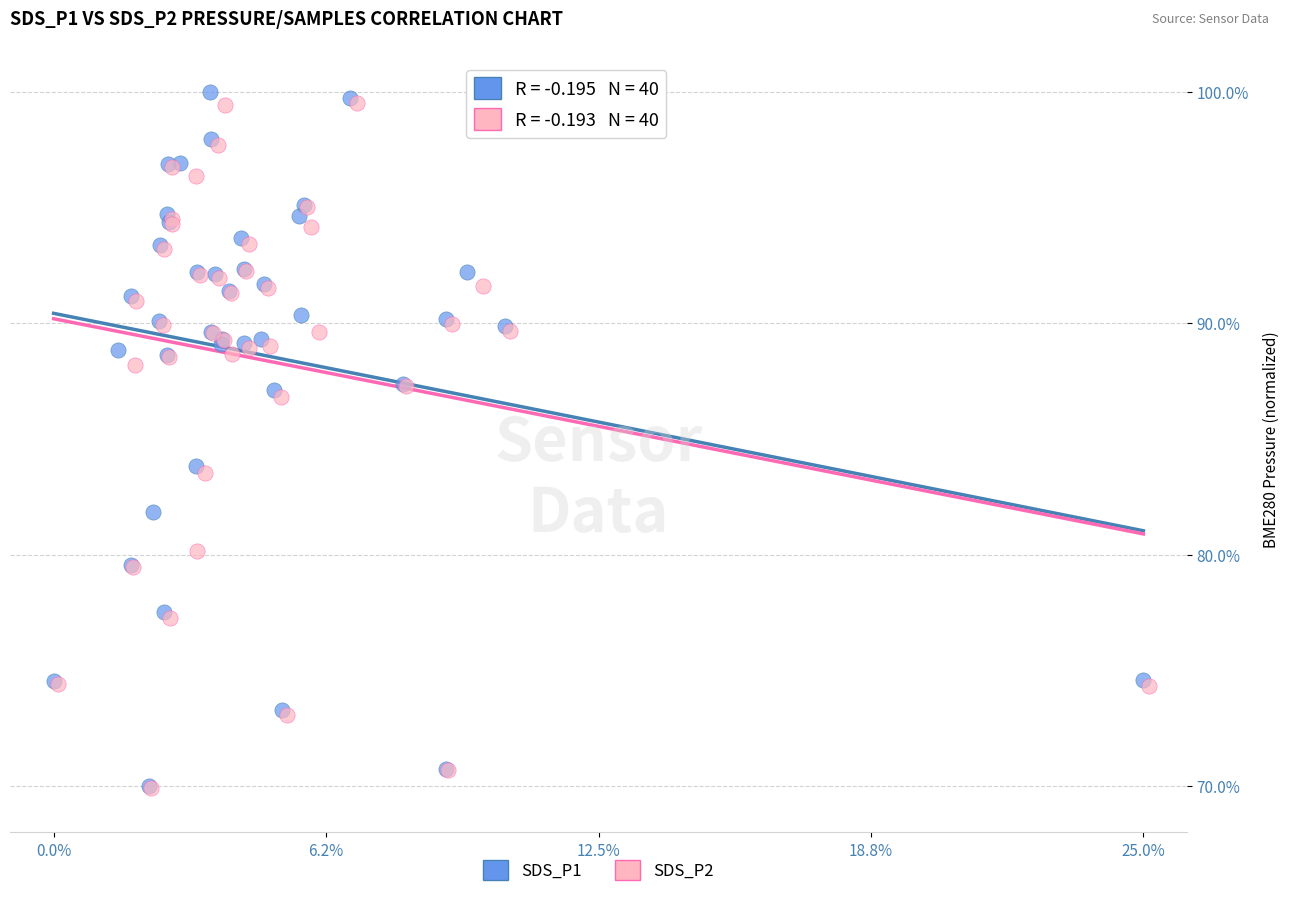

Which series contains the highest Y value?

SDS_P1